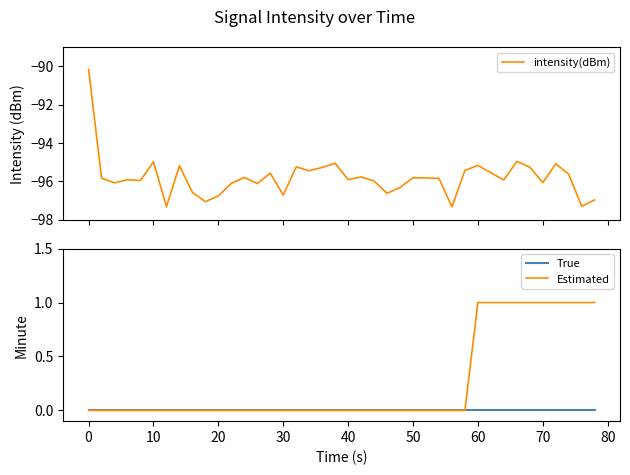

True or false: True and intensity(dBm) intersect in this chart.

False